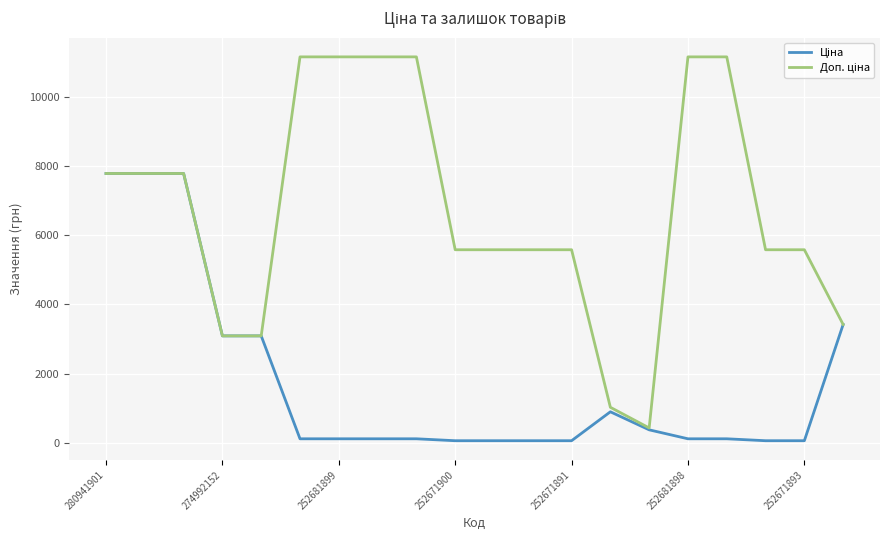

What is the average value of the Ціна series?

1762.6